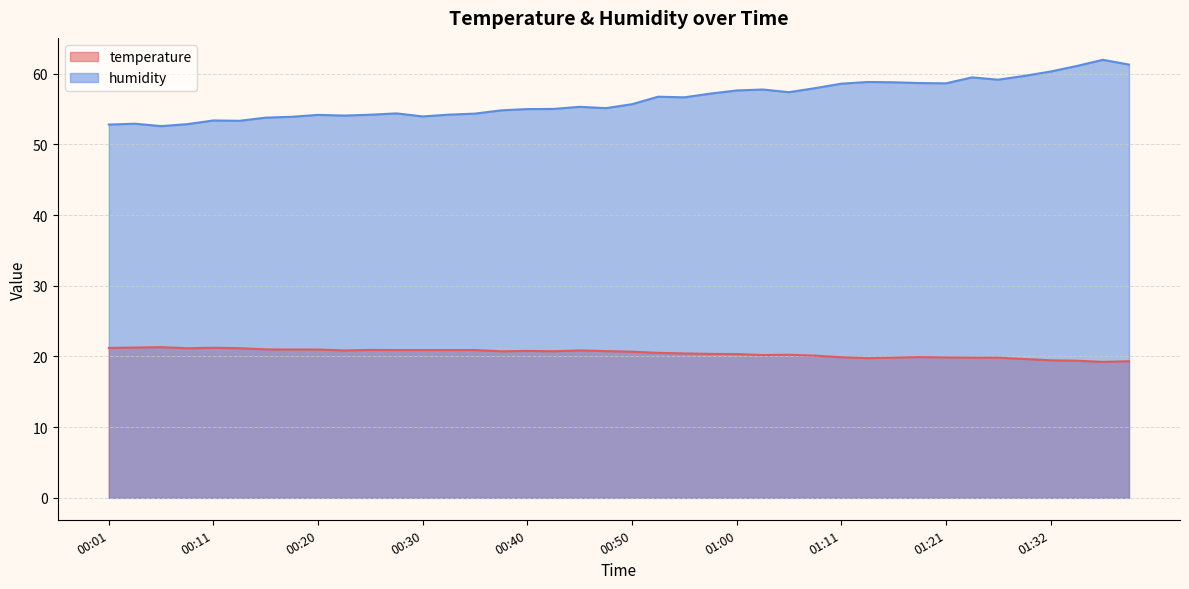

Is the value of temperature at 01:13 greater than the value of humidity at 00:11?

No